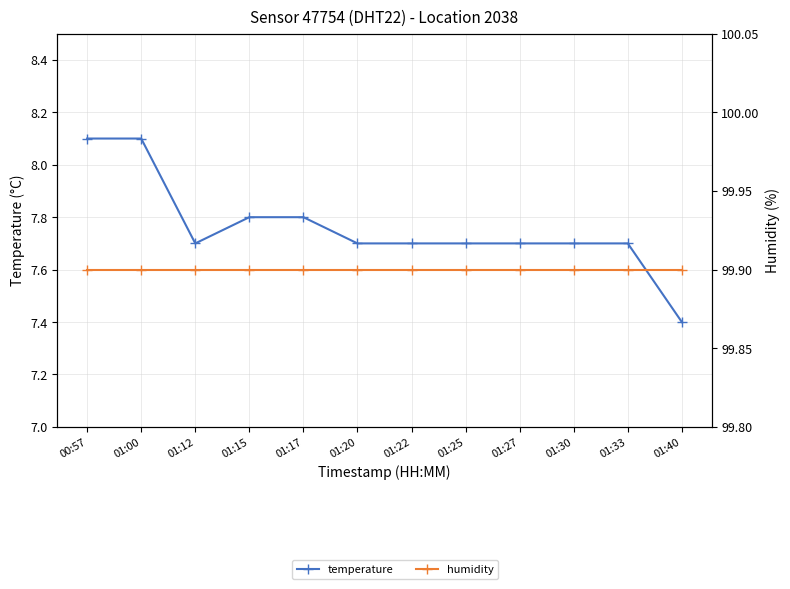

At how many categories does at least one series exceed 10?

12